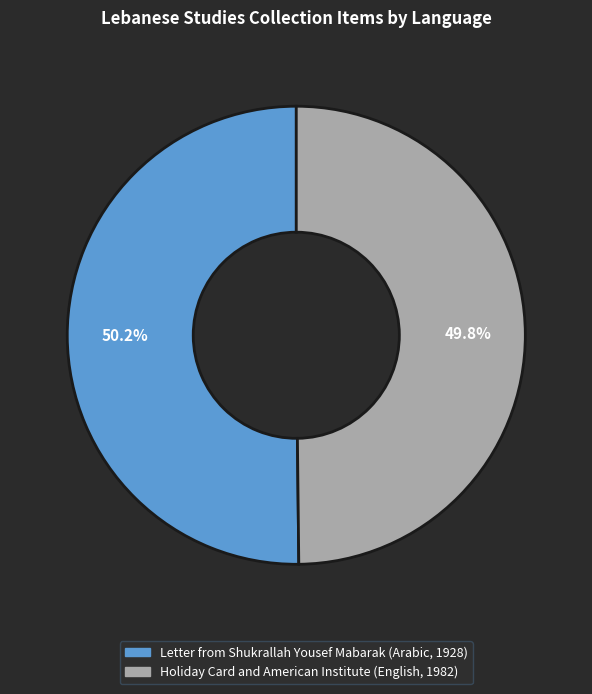

How many segments does this pie chart have?

2